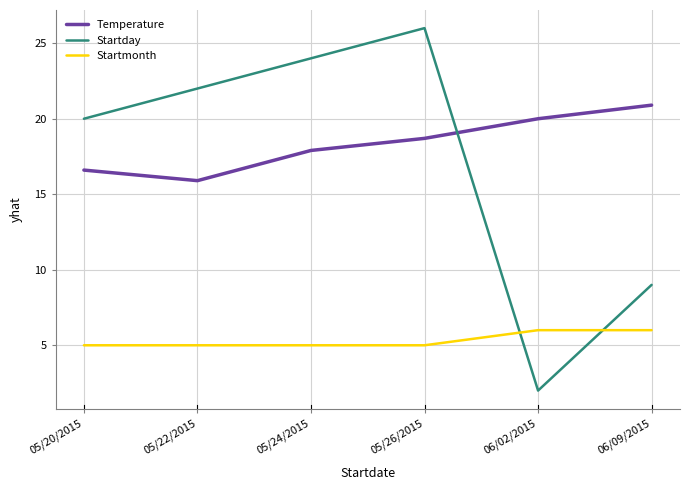

How many times do Startmonth and Startday cross each other?

2